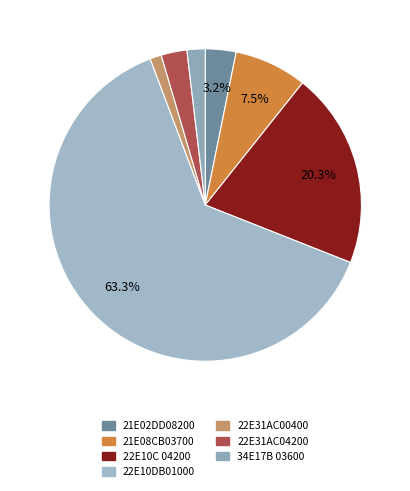

What is the ratio of the value at 34E17B 03600 to the value at 21E08CB03700?

0.2